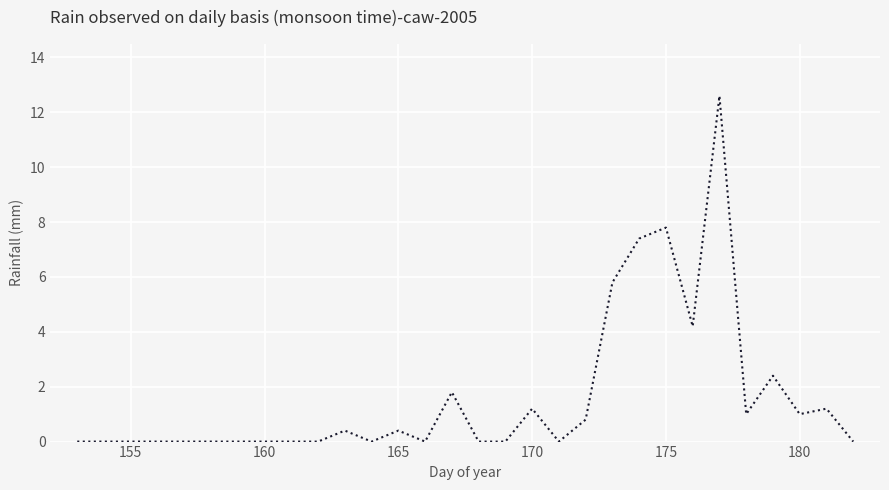

What is the difference between the maximum and minimum values?

12.6